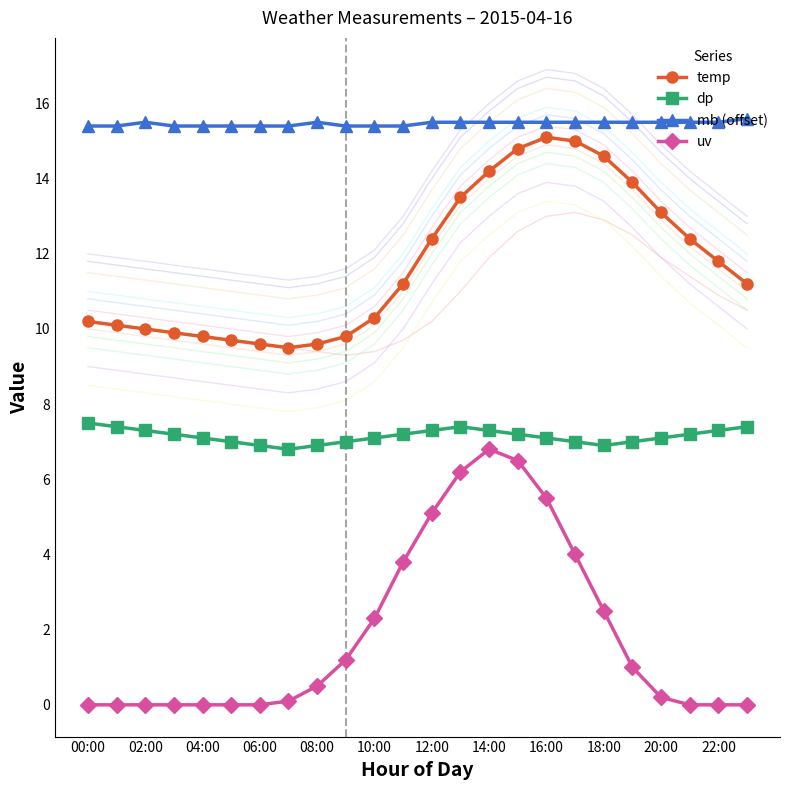

True or false: temp and mb (offset) intersect in this chart.

False